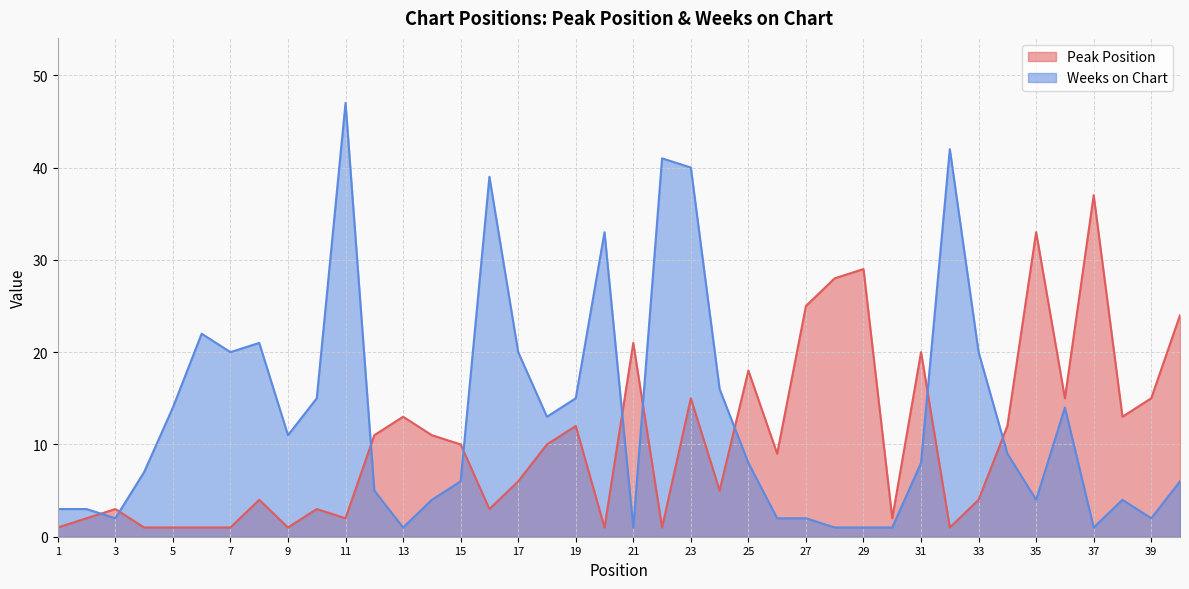

What is the value of the Peak Position point at the 18th from the left?

10